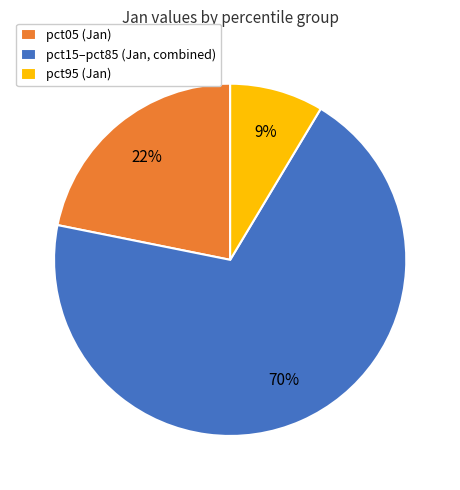

How many segments does this pie chart have?

3